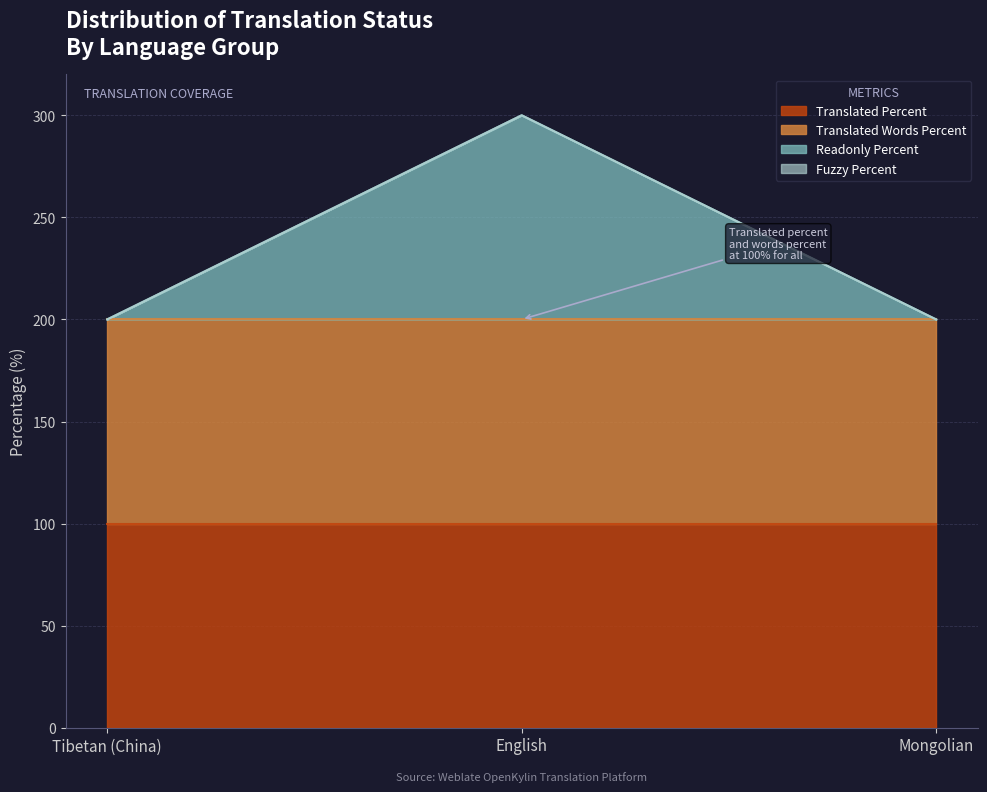

Between Tibetan (China) and Mongolian, which is larger?

Tibetan (China)